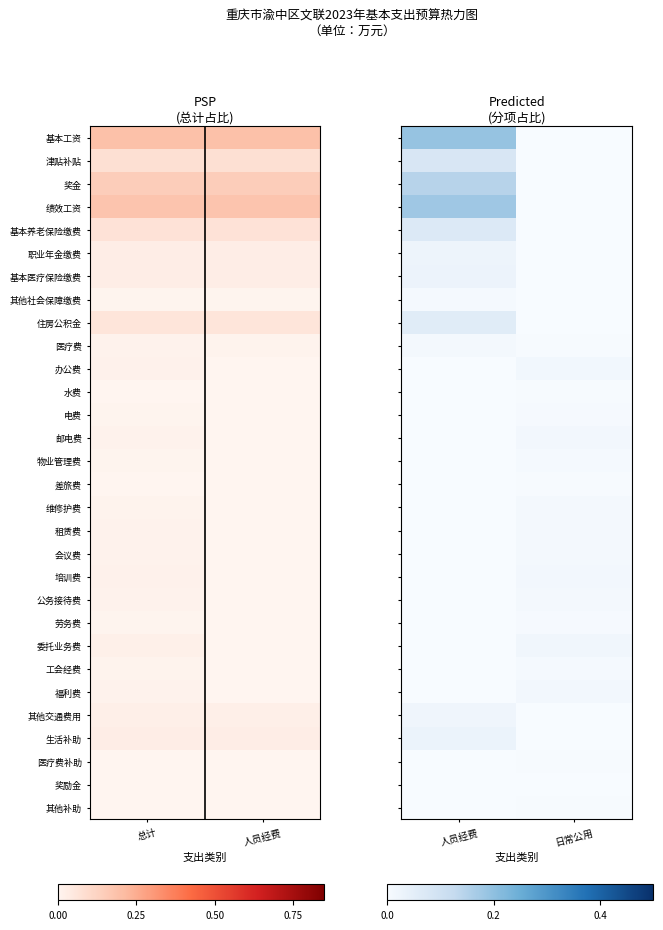

Rank the series by their maximum value, from lowest to highest.

奖励金, 其他补助, 水费, 医疗费补助, 差旅费, 电费, 劳务费, 其他社会保障缴费, 物业管理费, 工会经费, 维修护费, 医疗费, 租赁费, 会议费, 公务接待费, 福利费, 邮电费, 培训费, 办公费, 委托业务费, 其他交通费用, 职业年金缴费, 基本医疗保险缴费, 生活补助, 住房公积金, 基本养老保险缴费, 津贴补贴, 奖金, 绩效工资, 基本工资